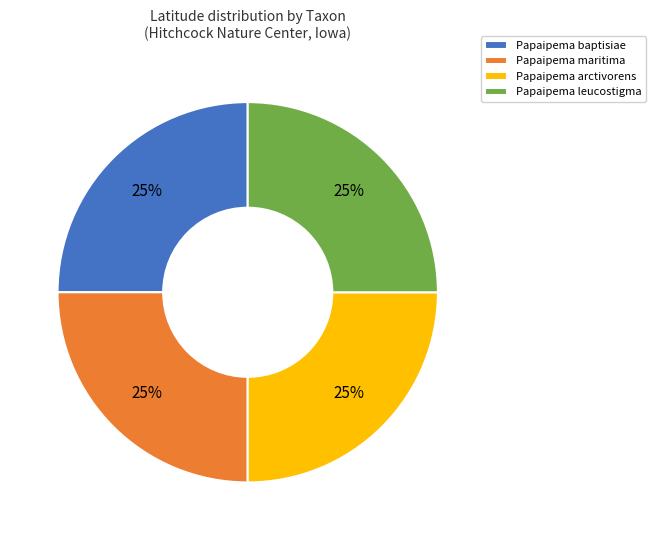

What percentage is the Papaipema arctivorens slice, to the nearest percent?

25%